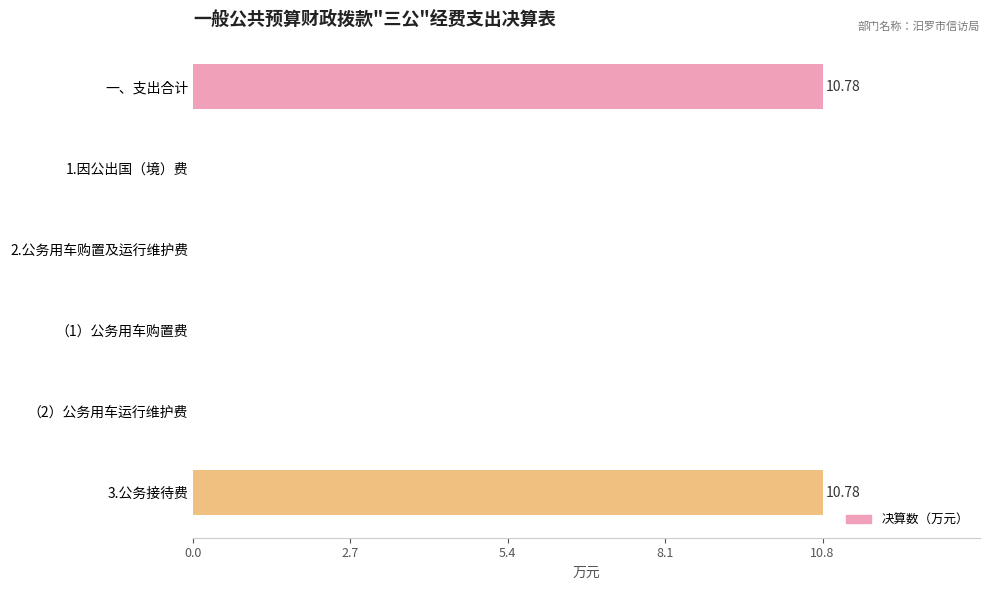

Between 一、支出合计 and 1.因公出国（境）费, which is larger?

一、支出合计